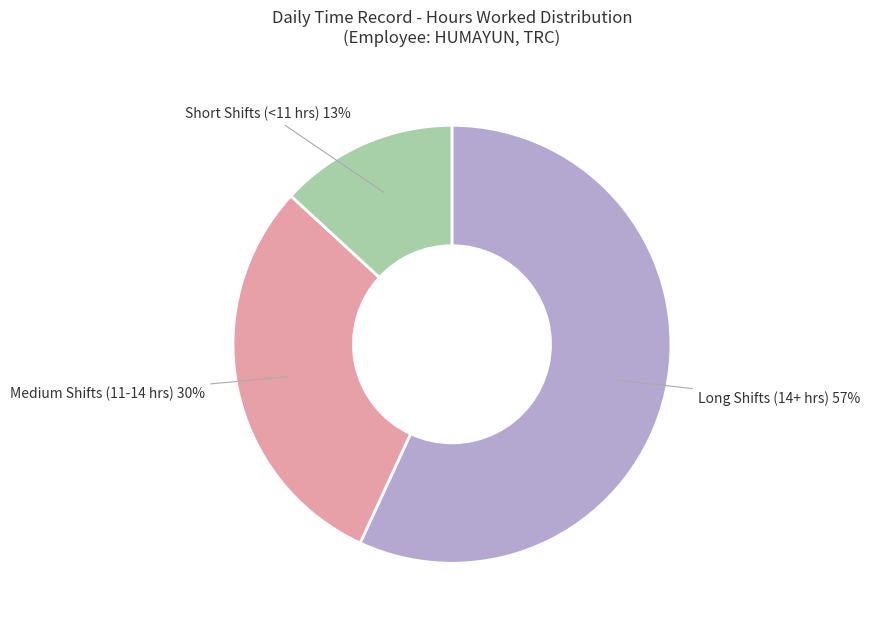

True or false: Long Shifts (14+ hrs) accounts for 57% of the total.

True